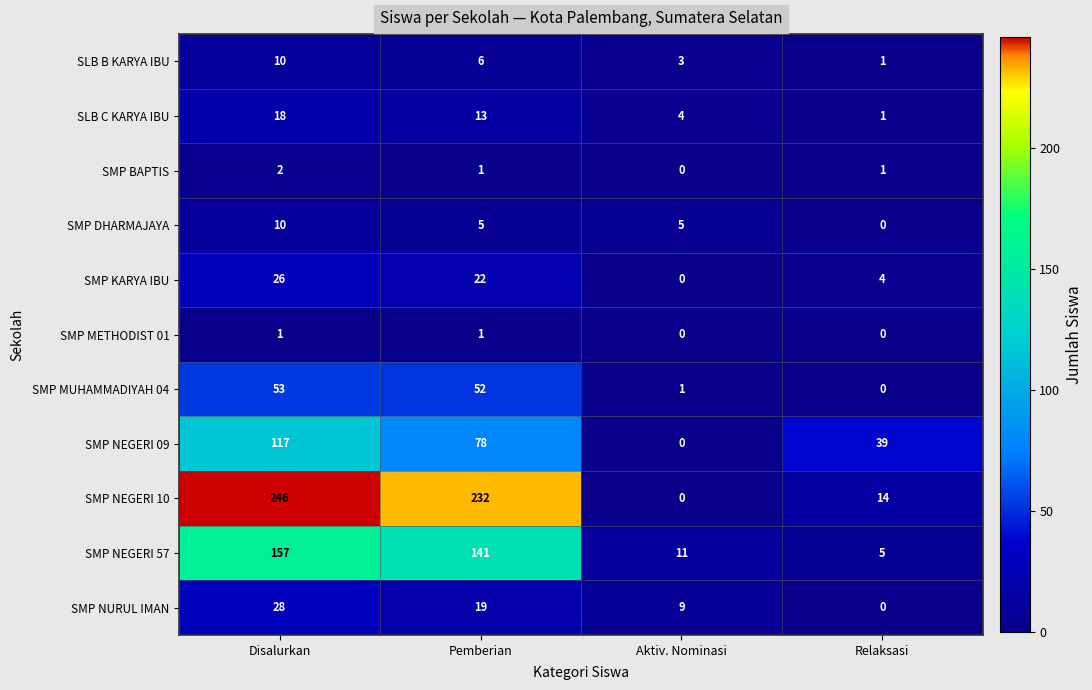

What is the difference between the SMP NEGERI 09 values at Disalurkan and Aktiv. Nominasi?

117